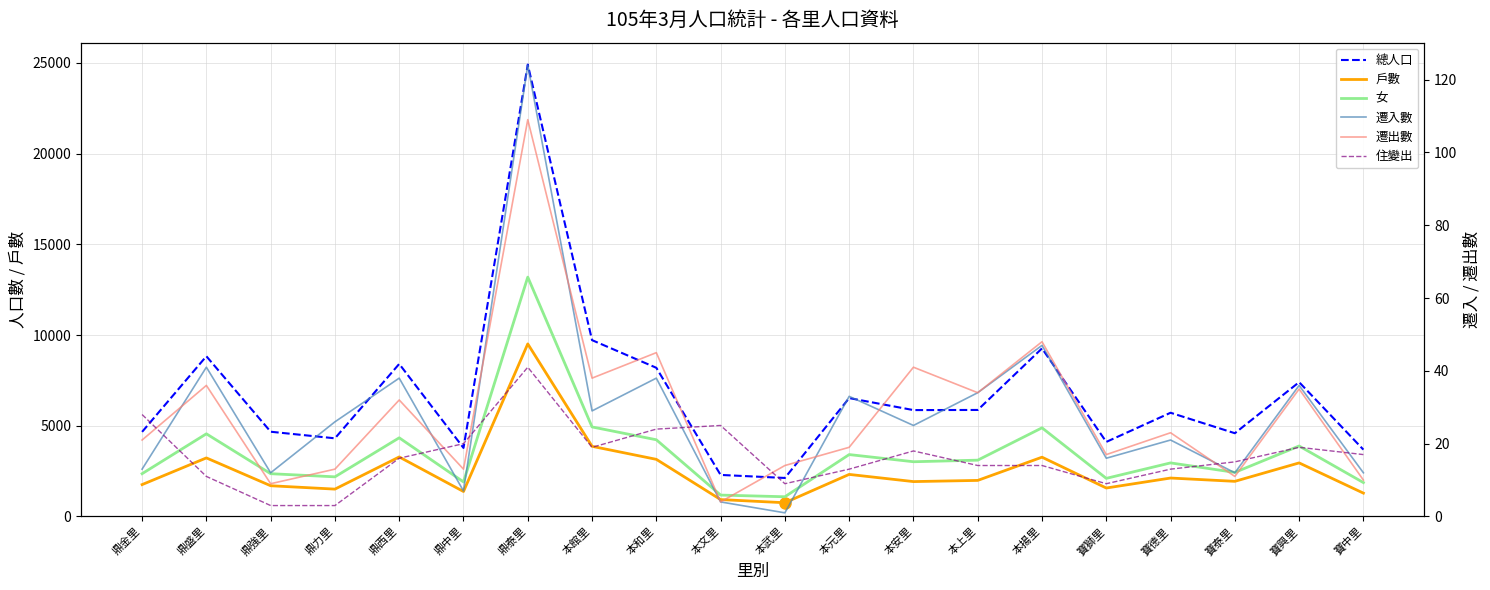

At 寶泰里, list the series in order from smallest to largest.

遷出數, 遷入數, 住變出, 戶數, 女, 總人口